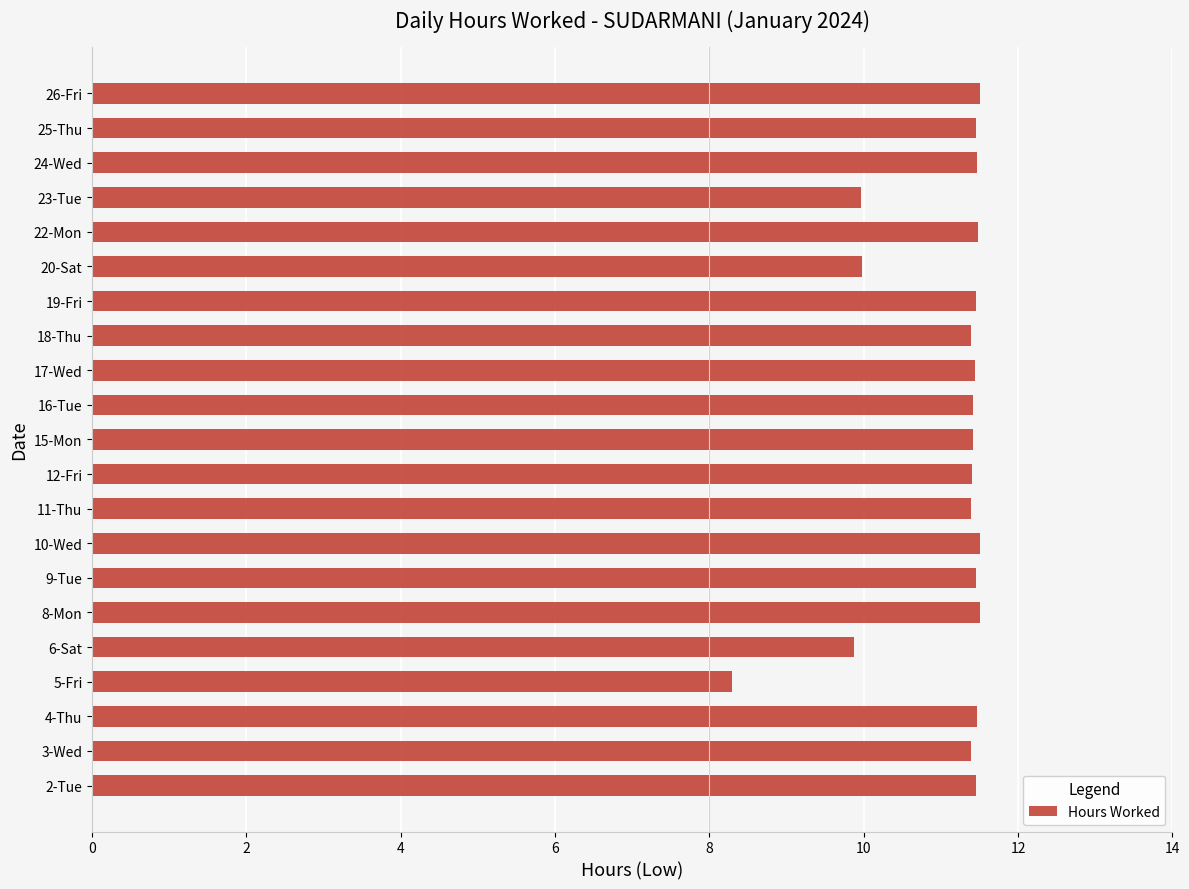

Approximately how many times larger is the value at 15-Mon compared to 9-Tue?

1.0